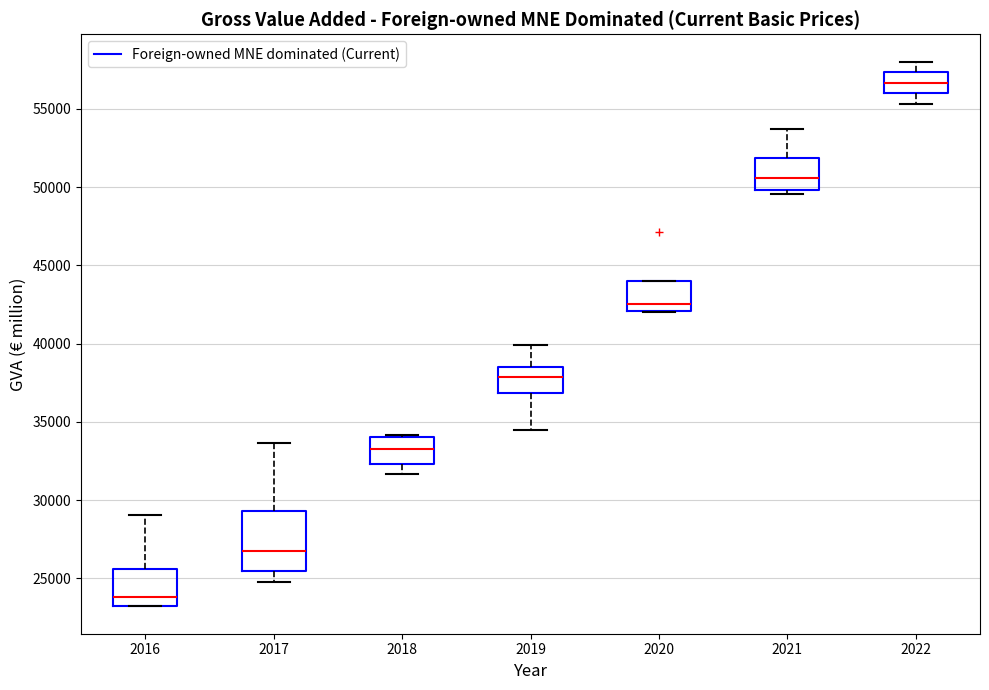

Where does the upper whisker of the box at x = 2016 end on the y-axis? The values are not printed on the chart, so give them approximately, as read against the axis.

29000